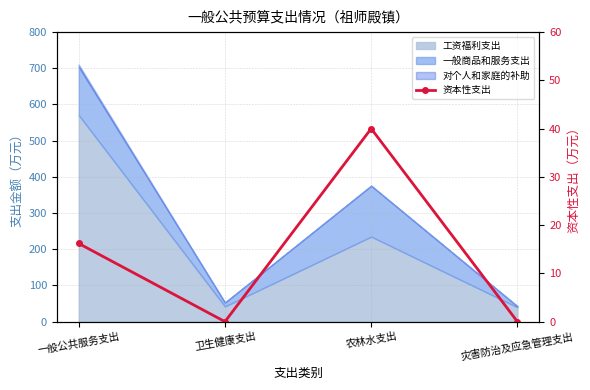

What is the label of the 4th point from the right?

一般公共服务支出